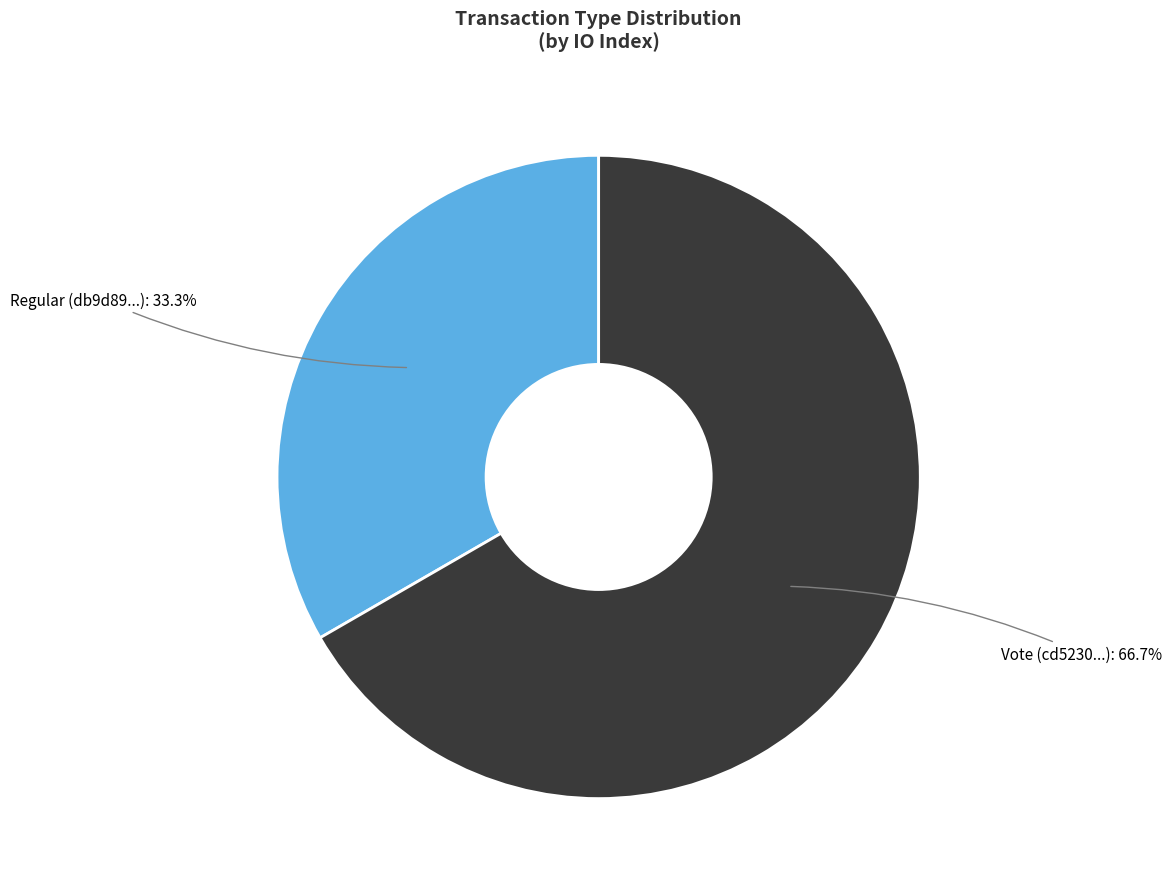

Which category has the biggest portion of the pie?

Vote